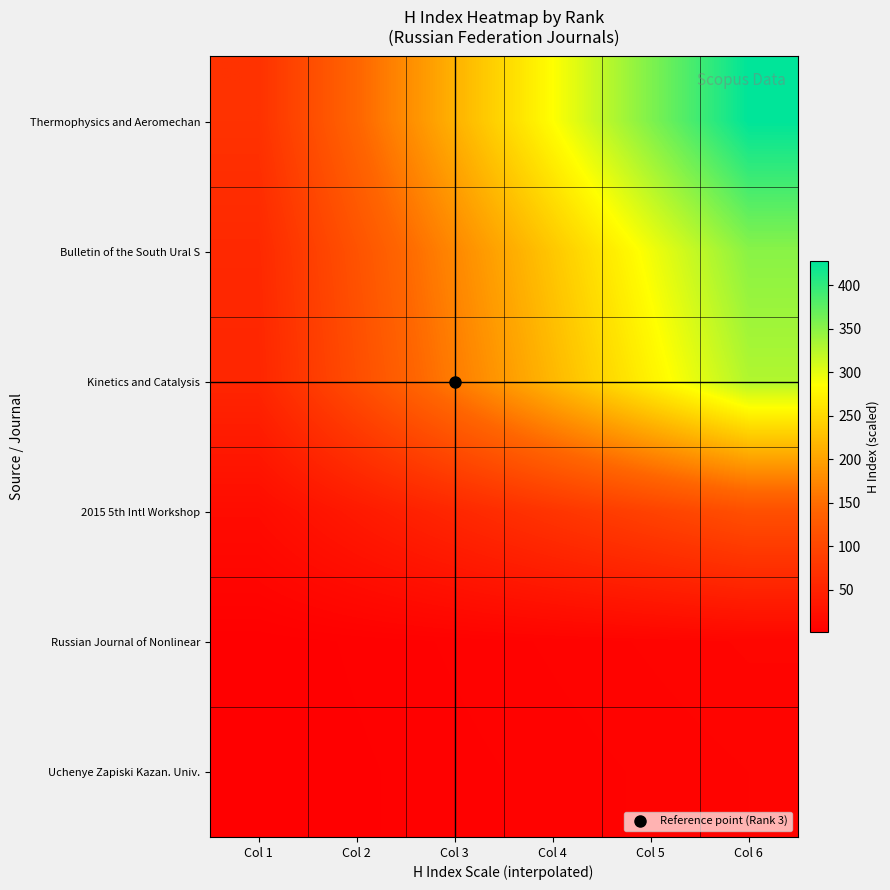

Which label corresponds to the smallest value in the chart?

Col 1